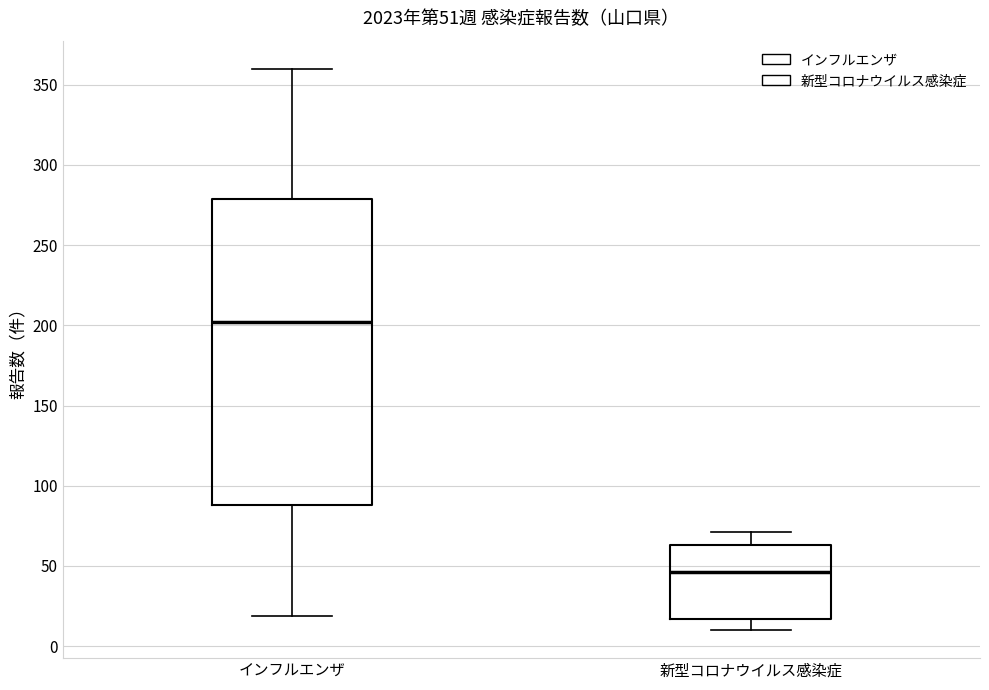

Which box is the tallest, from its lower edge to its upper edge?

インフルエンザ